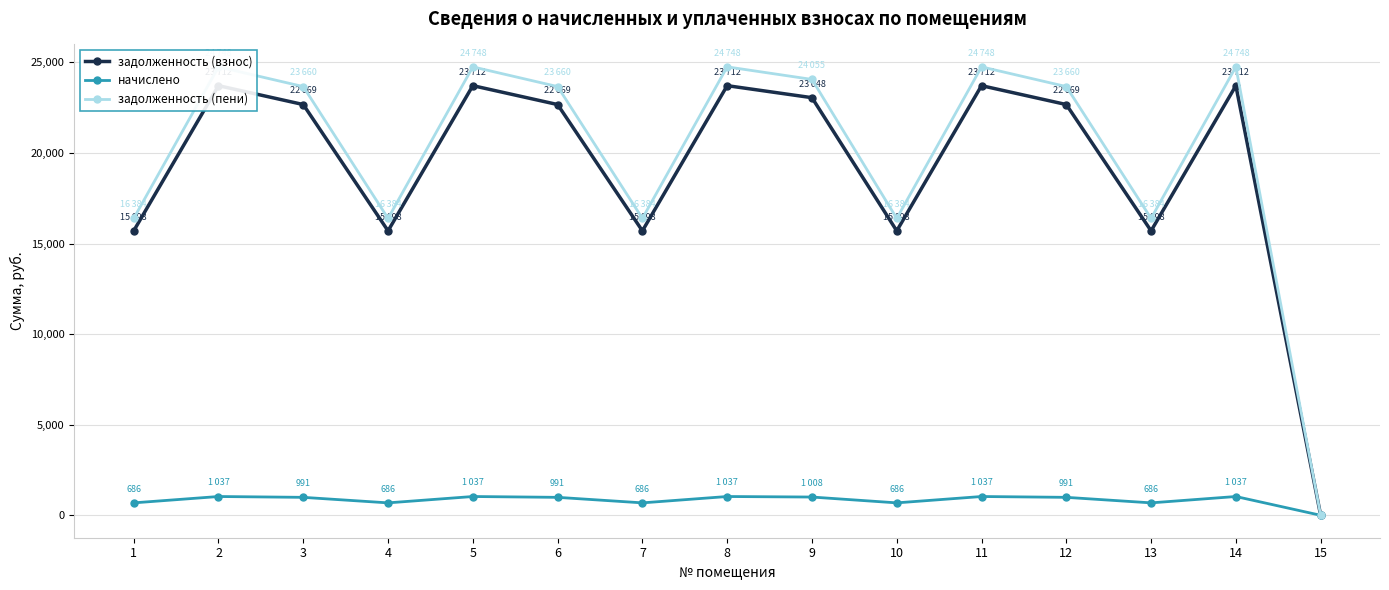

Between 9 and 15, which series saw the biggest shift?

задолженность (пени)